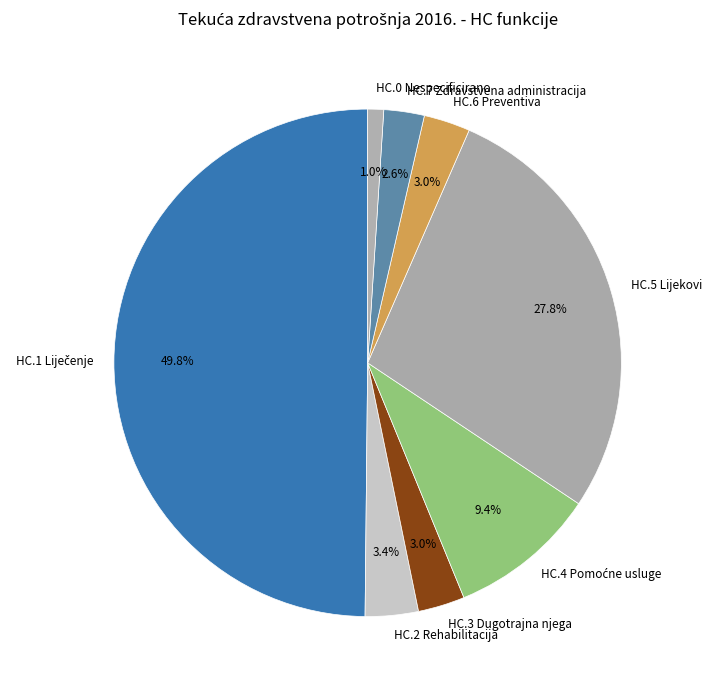

Which has a higher value, HC.5 Lijekovi or HC.3 Dugotrajna njega?

HC.5 Lijekovi